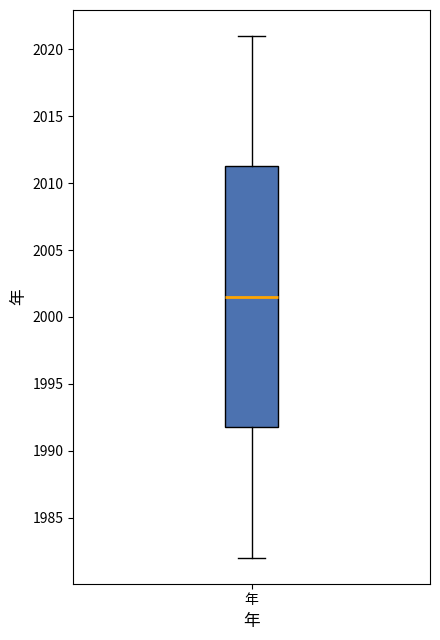

Where does the median line of the box for 年 sit on the y-axis? The values are not printed on the chart, so give them approximately, as read against the axis.

2001.5